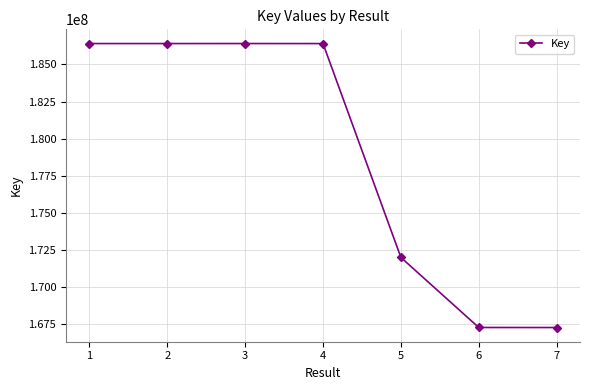

True or false: there are more than 2 points higher than both neighbors.

False